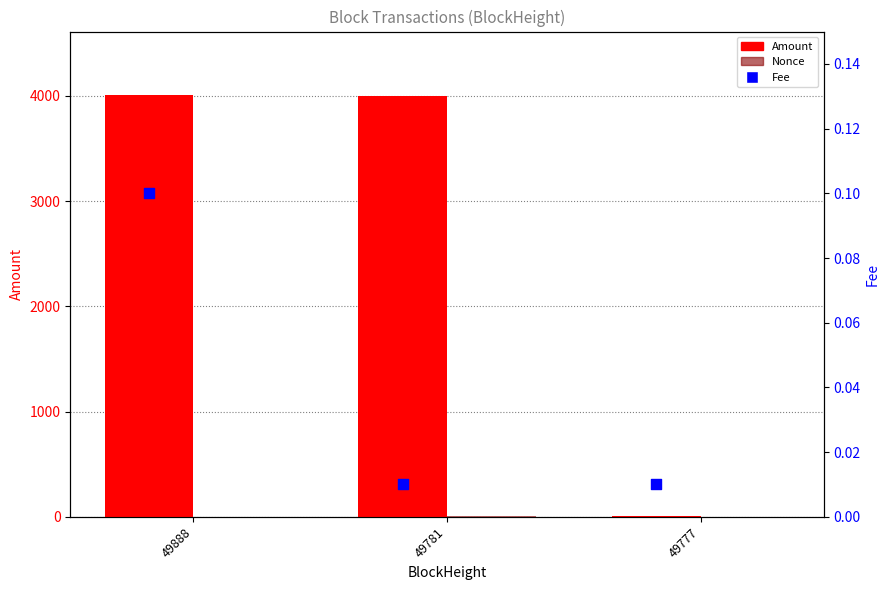

At how many categories does at least one series exceed 2044?

2